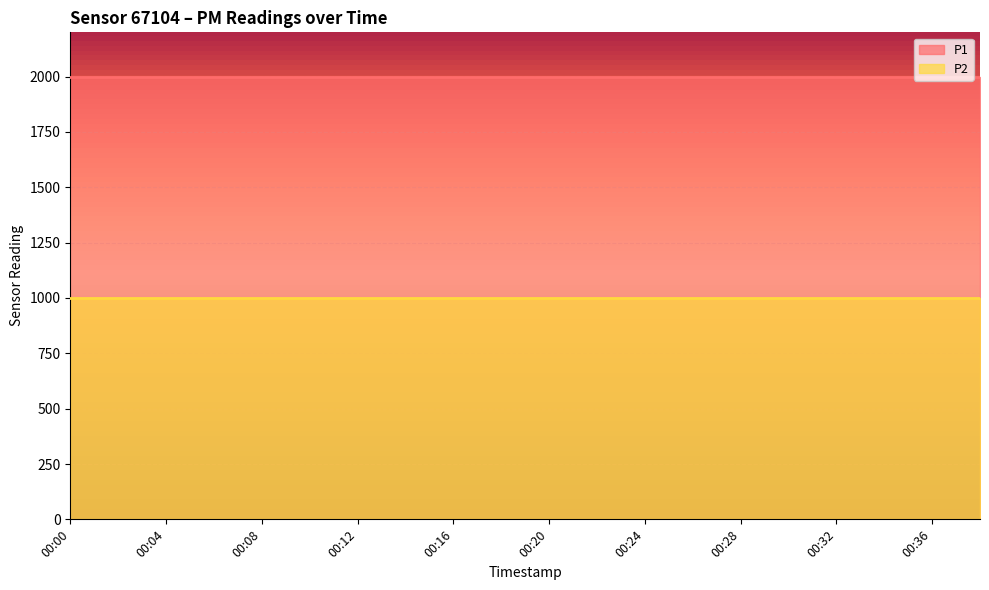

Reading left to right, transcribe all the data shown in this chart.

P1: 1999.9	1999.9	1999.9	1999.9	1999.9	1999.9	1999.9	1999.9	1999.9	1999.9	1999.9	1999.9	1999.9	1999.9	1999.9	1999.9	1999.9	1999.9	1999.9	1999.9
P2: 999.9	999.9	999.9	999.9	999.9	999.9	999.9	999.9	999.9	999.9	999.9	999.9	999.9	999.9	999.9	999.9	999.9	999.9	999.9	999.9